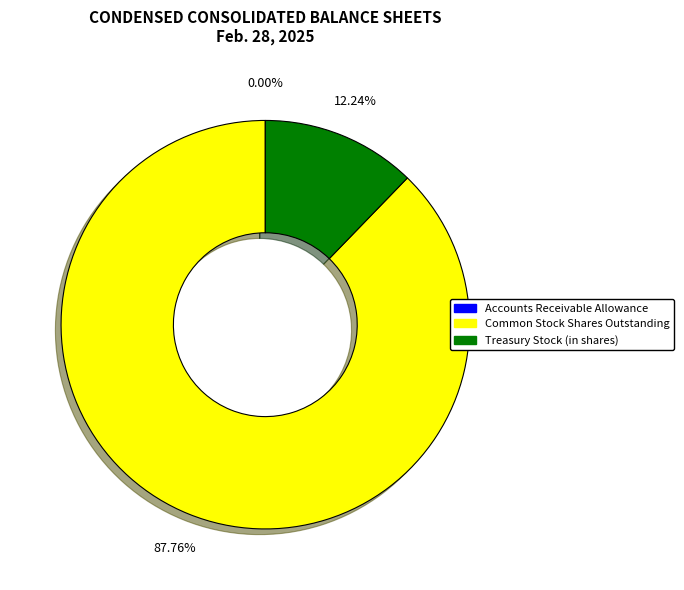

Which category has the biggest portion of the pie?

Common Stock Shares Outstanding